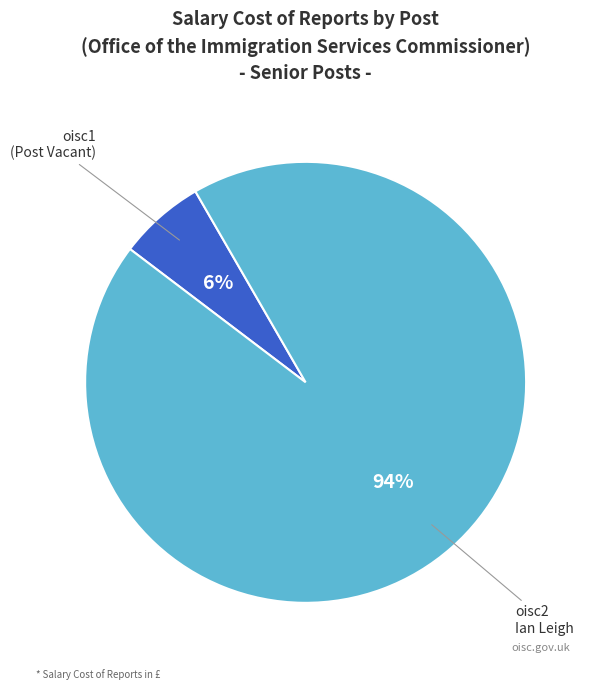

To the nearest percent, what percentage of the pie is oisc2?

94%